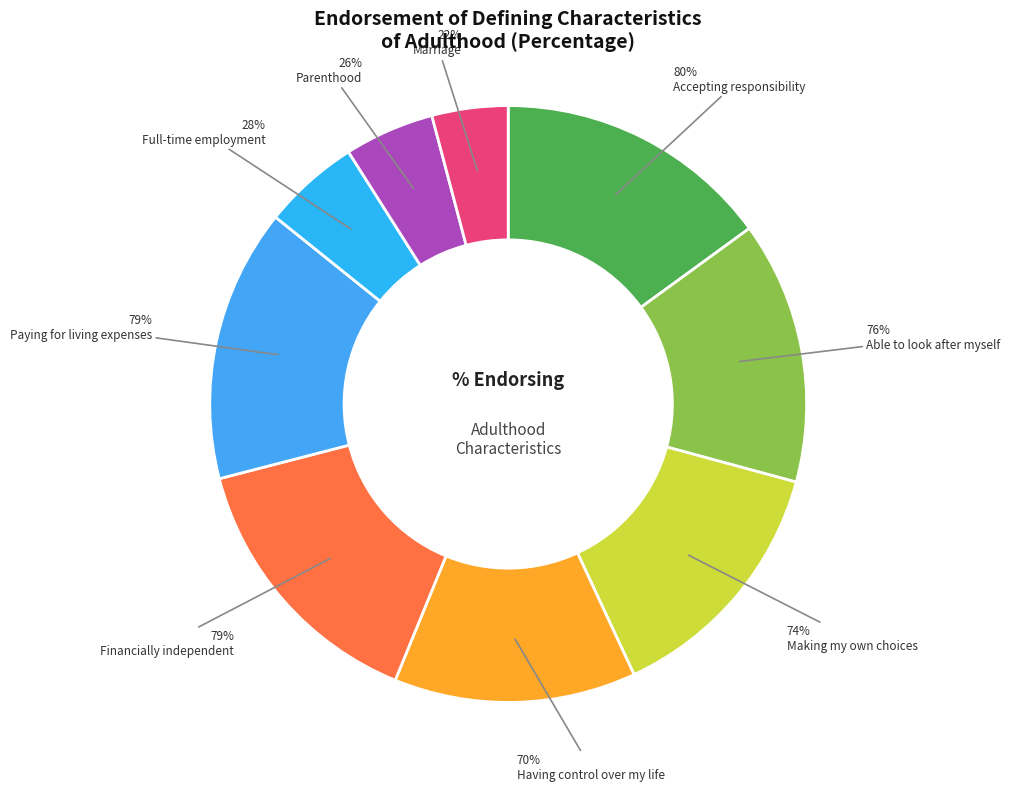

How many segments does this pie chart have?

9